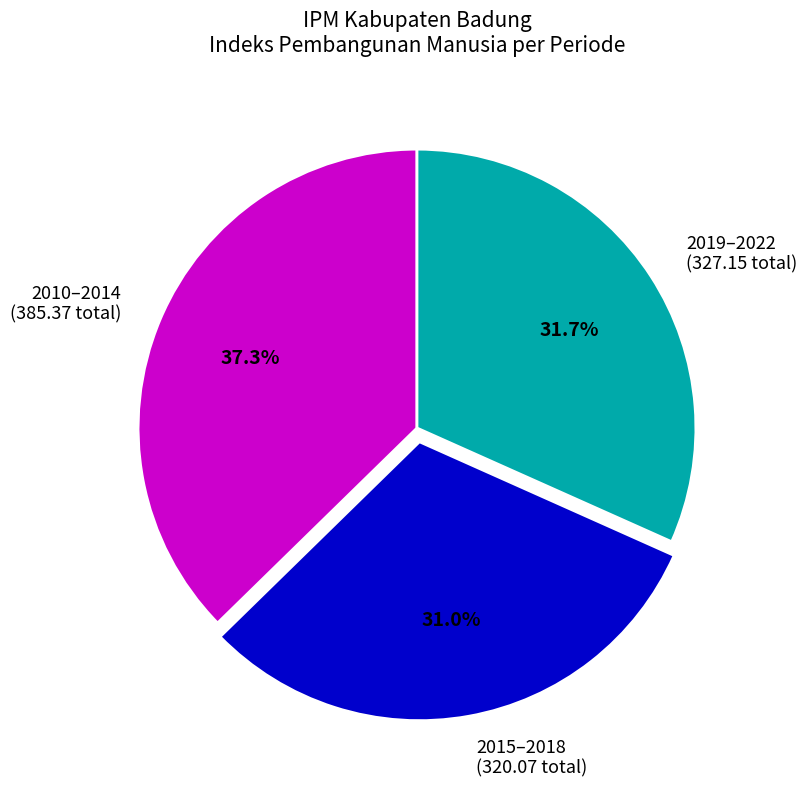

Which has a higher value, 2019–2022 or 2015–2018?

2019–2022